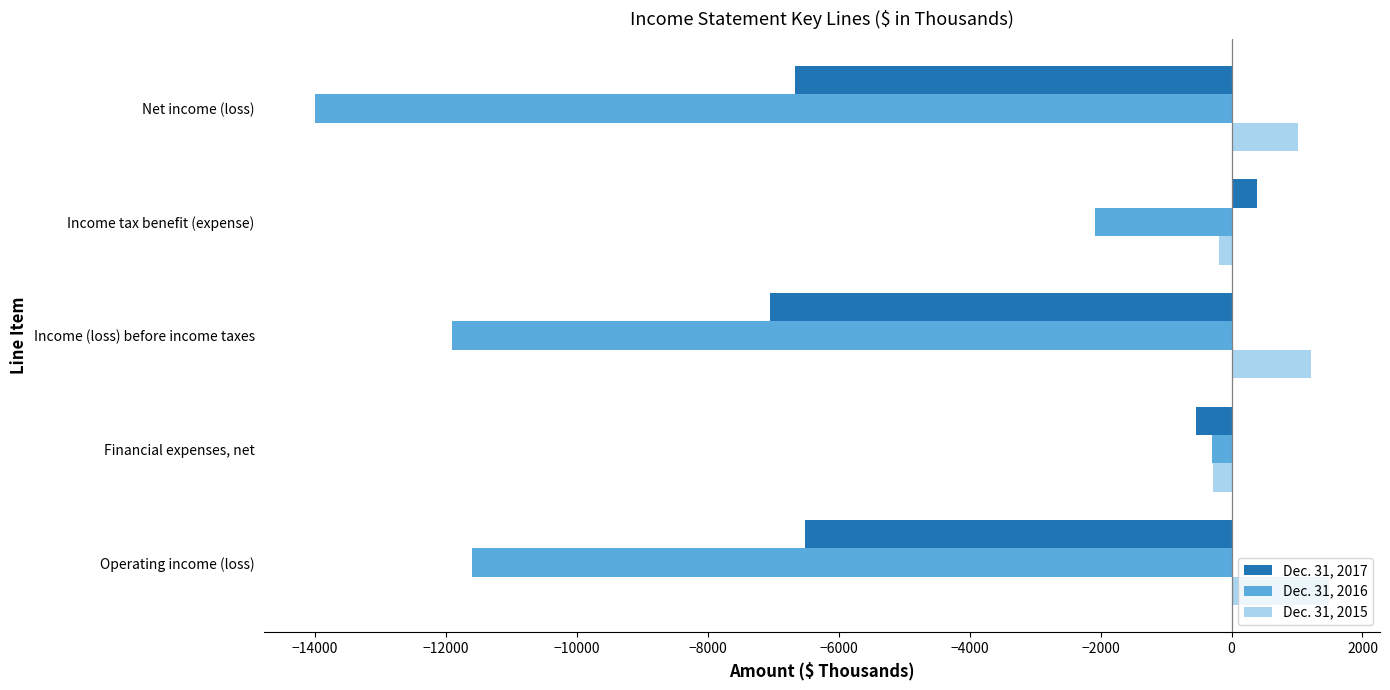

What are all the series names shown in the legend?

Dec. 31, 2017, Dec. 31, 2016, Dec. 31, 2015